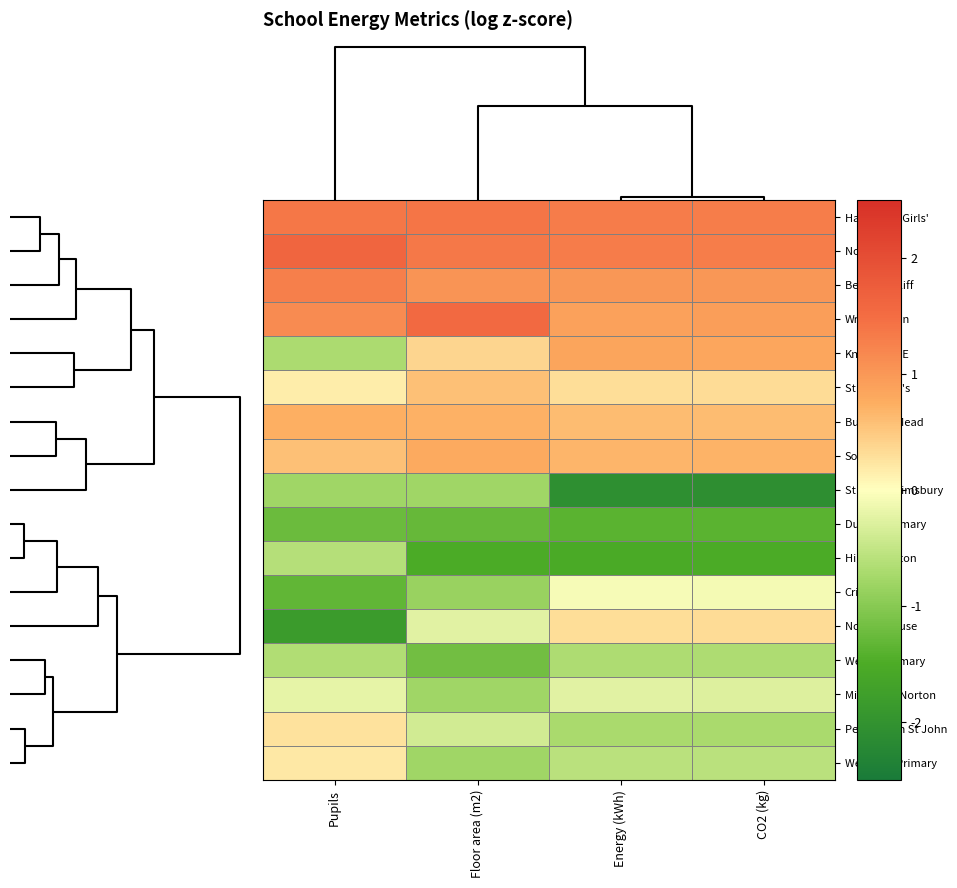

Which category has the lowest value across all series?

CO2 (kg)